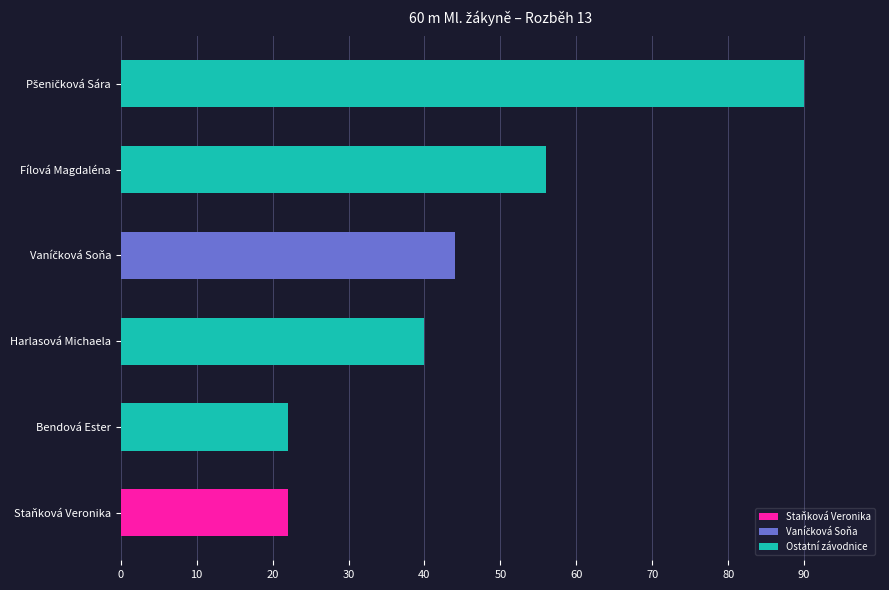

Which has a higher value, Bendová Ester or Fílová Magdaléna?

Fílová Magdaléna